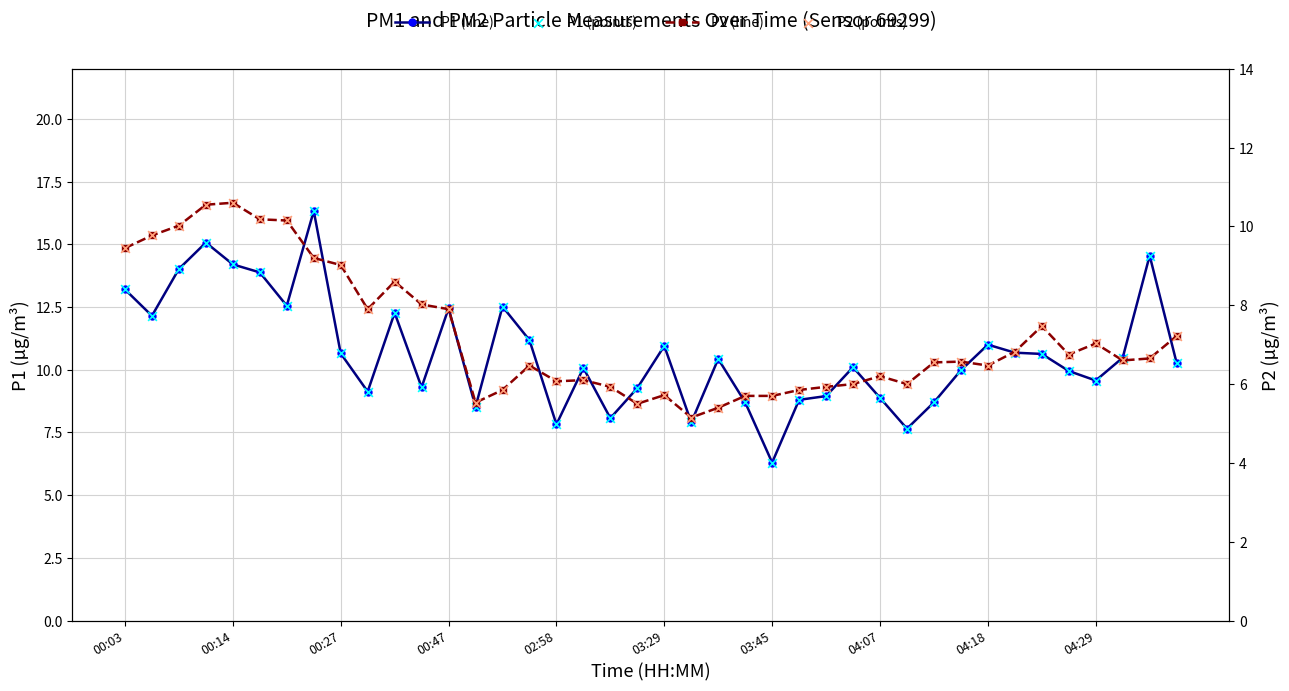

At how many categories does at least one series exceed 8?

36